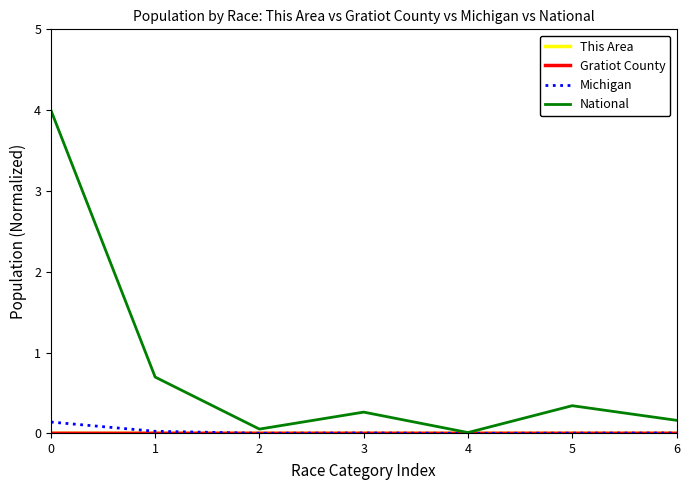

Which series has the largest range (max minus min)?

National